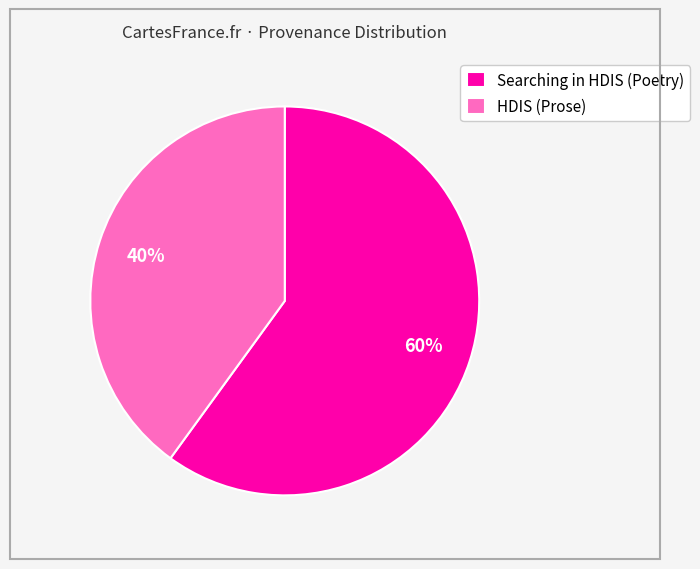

Do Searching in HDIS (Poetry) and HDIS (Prose) together represent more than half of the pie?

Yes